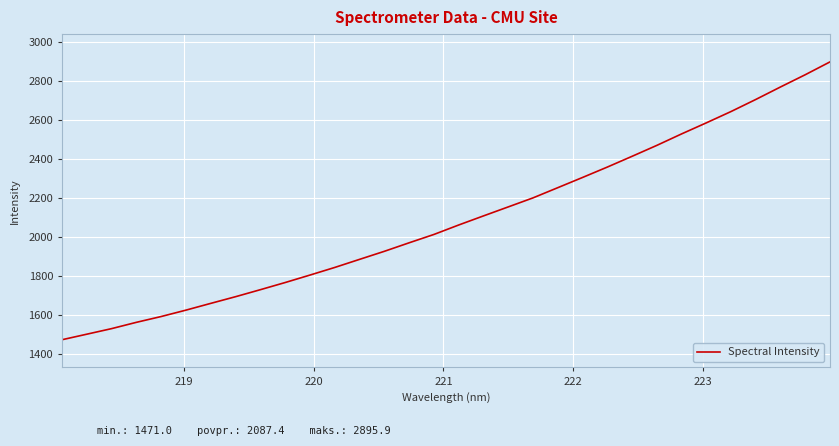

What is the difference between the maximum and minimum values?

1424.9